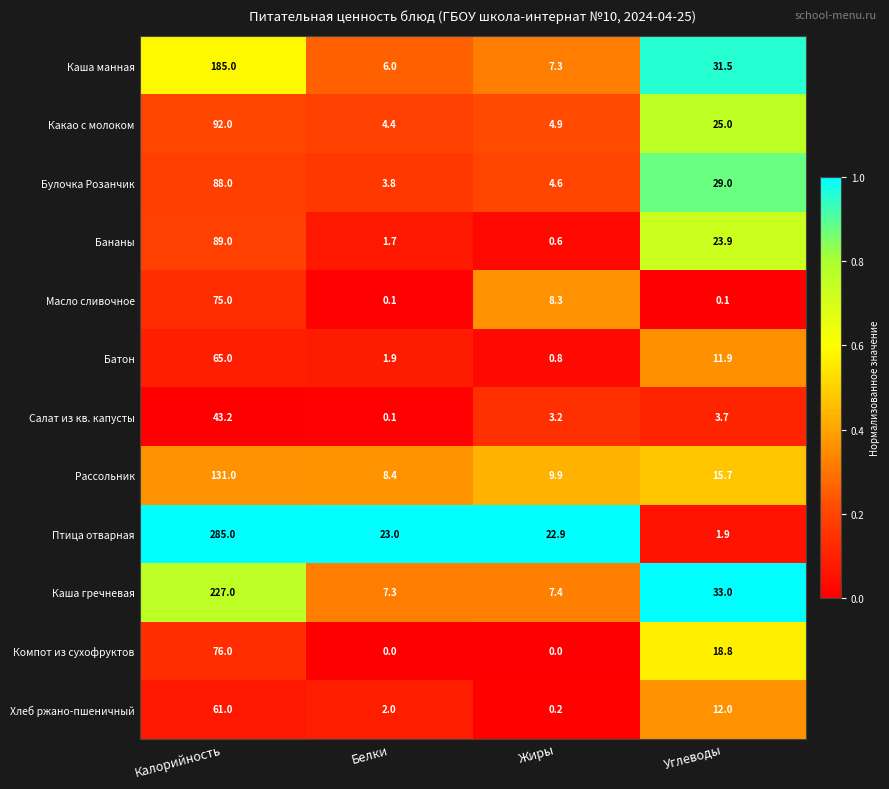

The Какао с молоком series shows 25.0 at Углеводы. True or false?

True